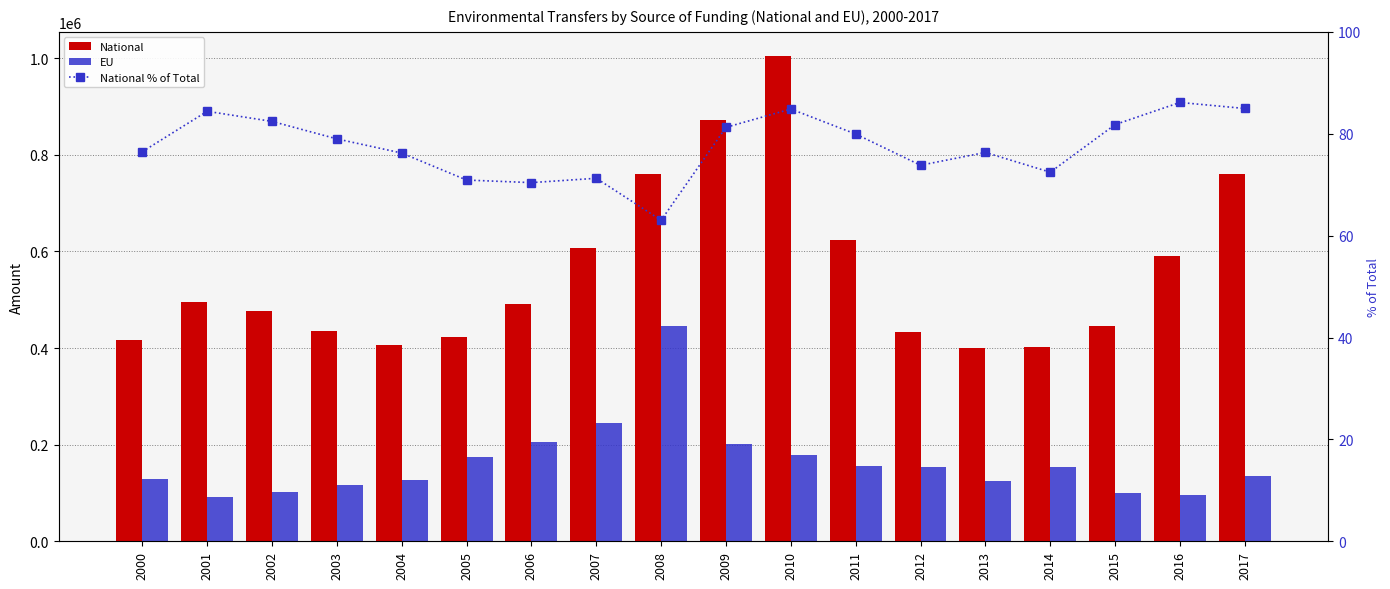

At which category does the chart reach its minimum across all series?

2008